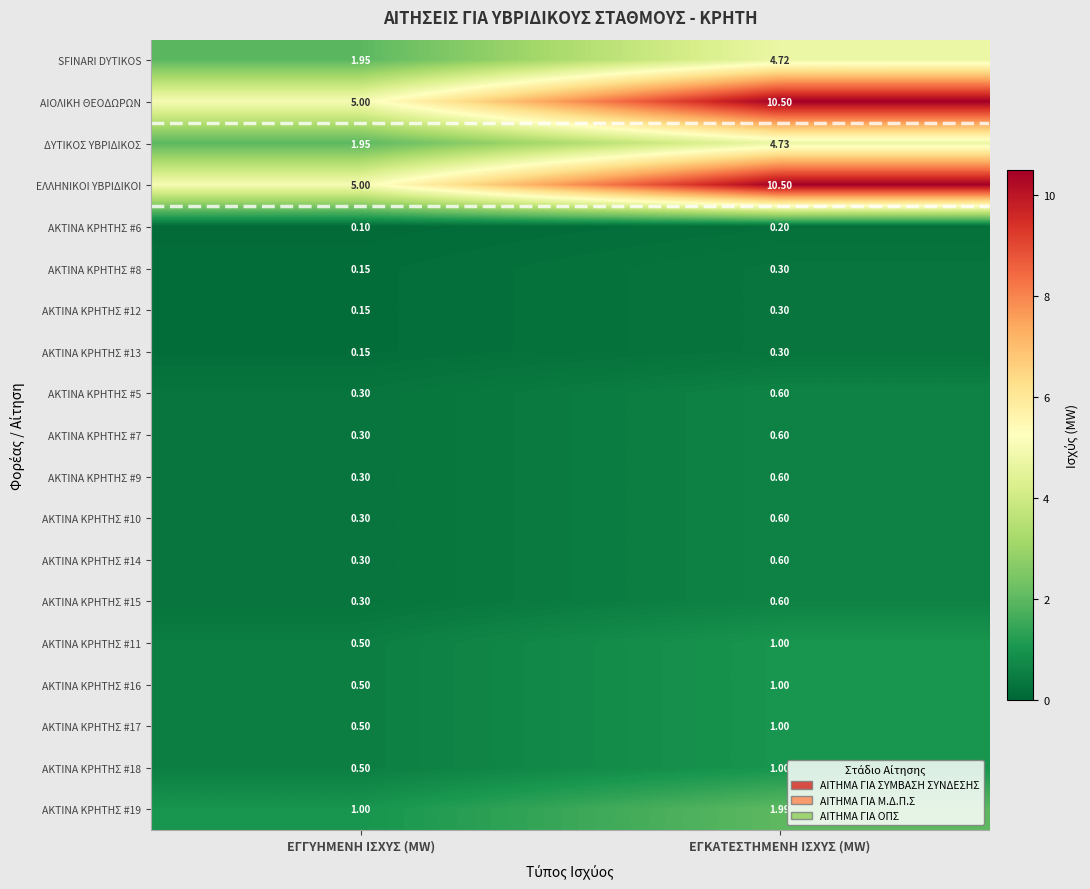

Which category has the highest value in the SFINARI DYTIKOS series?

ΕΓΚΑΤΕΣΤΗΜΕΝΗ ΙΣΧΥΣ (MW)